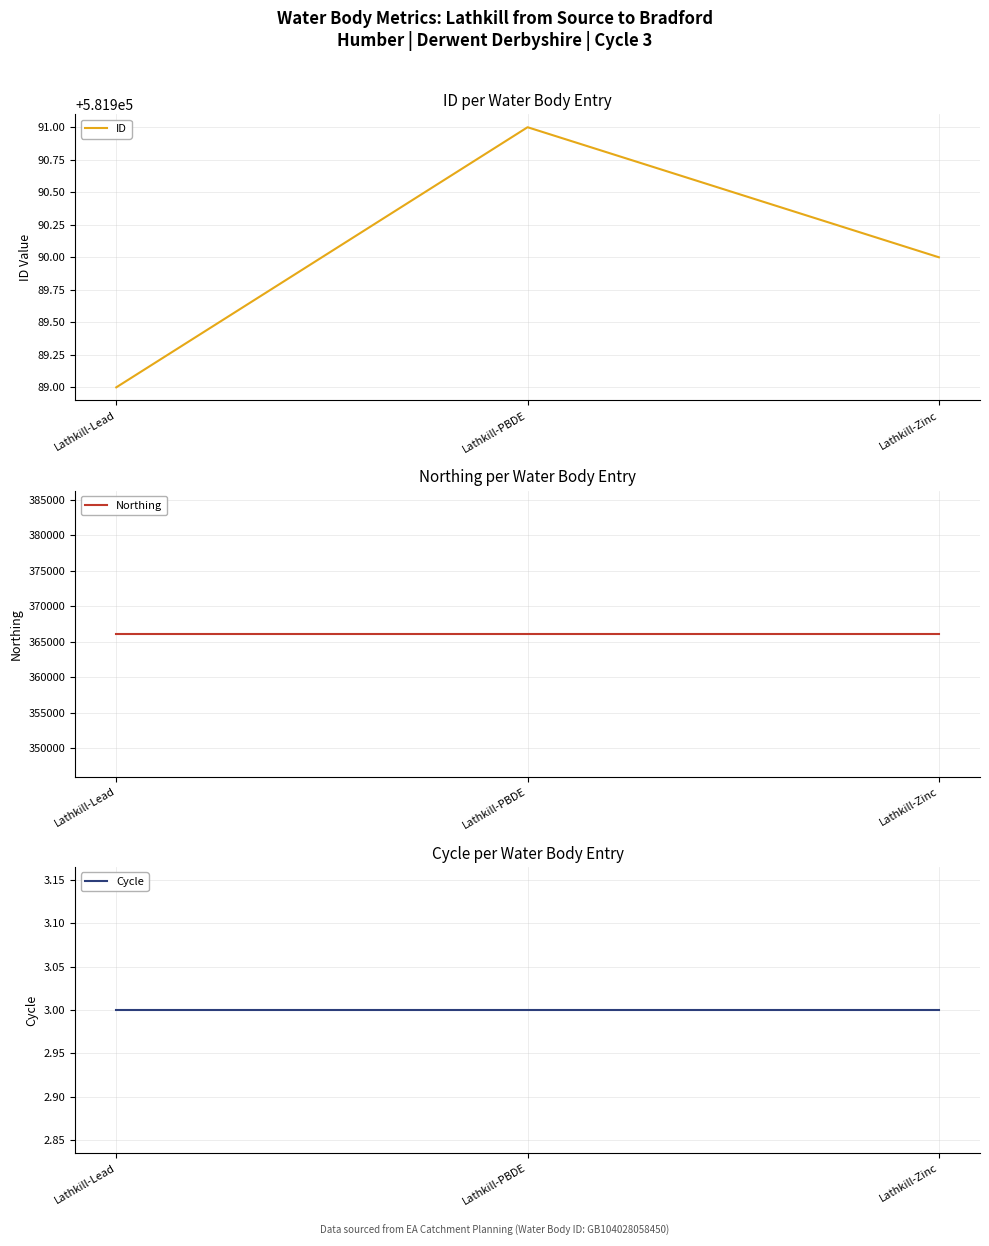

Reading right to left, list all the values displayed in this chart.

ID: 581990	581991	581989
Northing: 366130	366130	366130
Cycle: 3	3	3